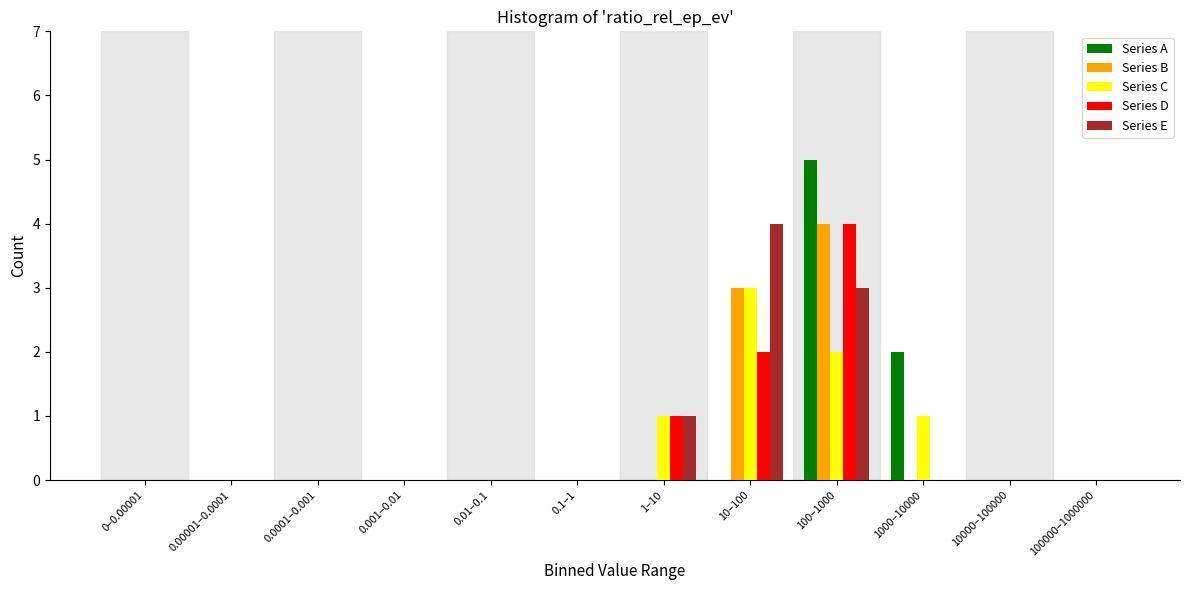

What is the sum of all Series E values?

8